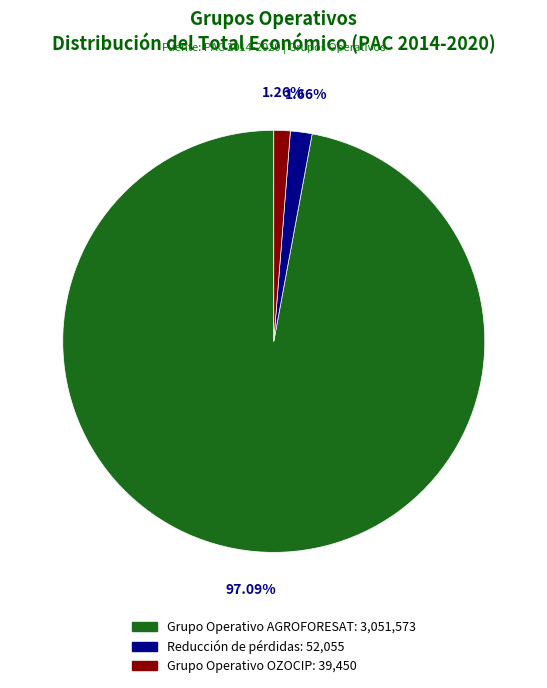

Is there a majority slice in this chart?

Yes